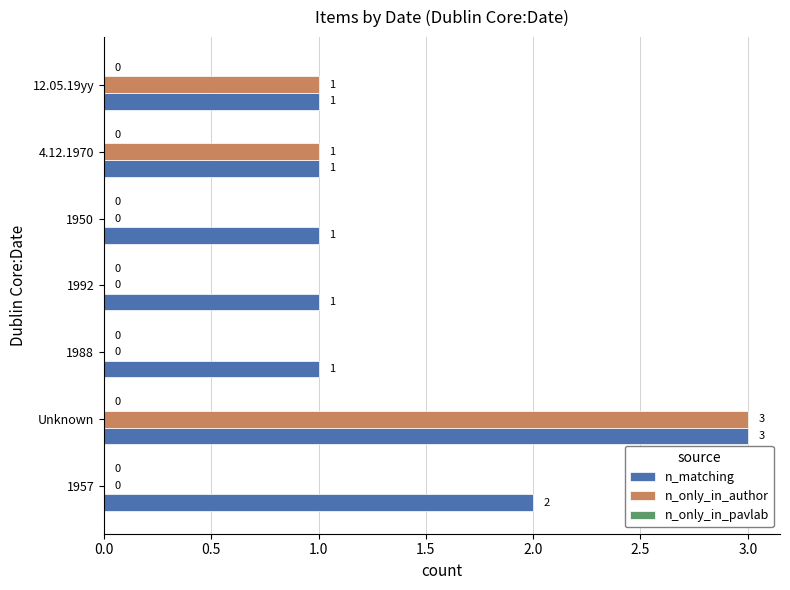

What is the highest value of the n_only_in_author series?

3